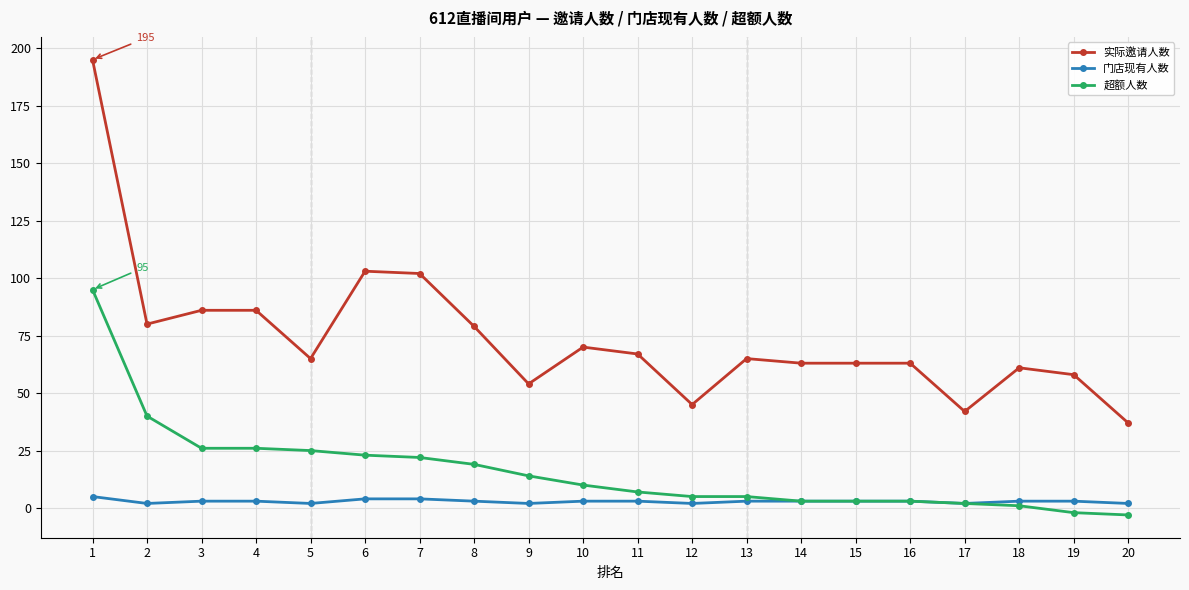

Read the 超额人数 value at 3, to the nearest 5.

25